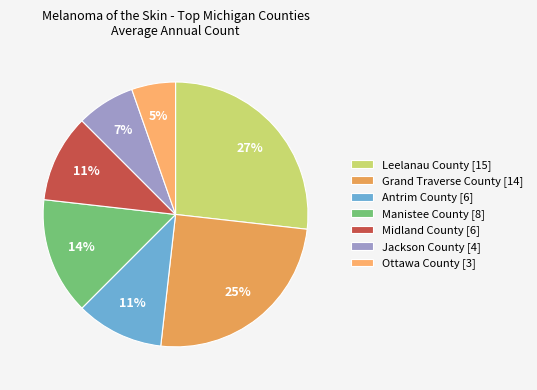

To the nearest percent, what is the difference between the largest and smallest slice percentages?

21%